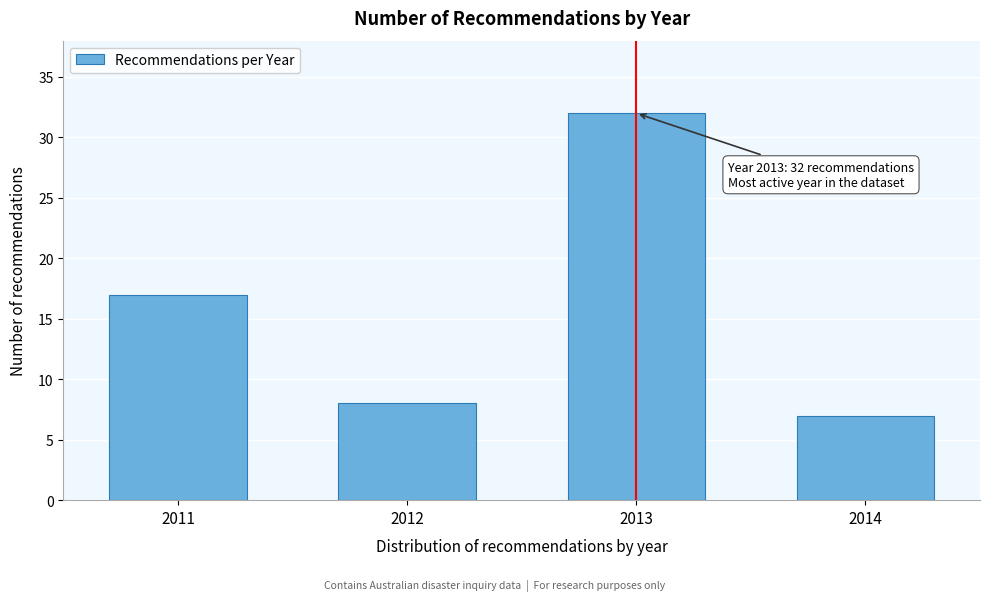

Reading left to right, what are all the values shown in this chart?

17	8	32	7